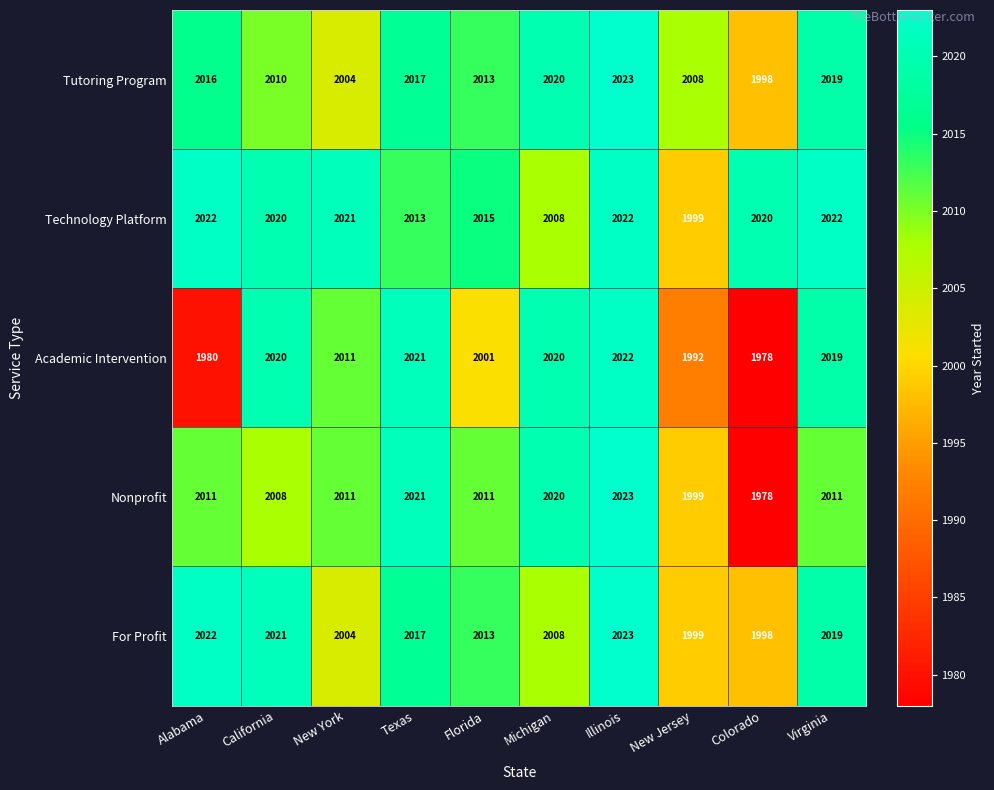

What is the sum of all For Profit values?

20124